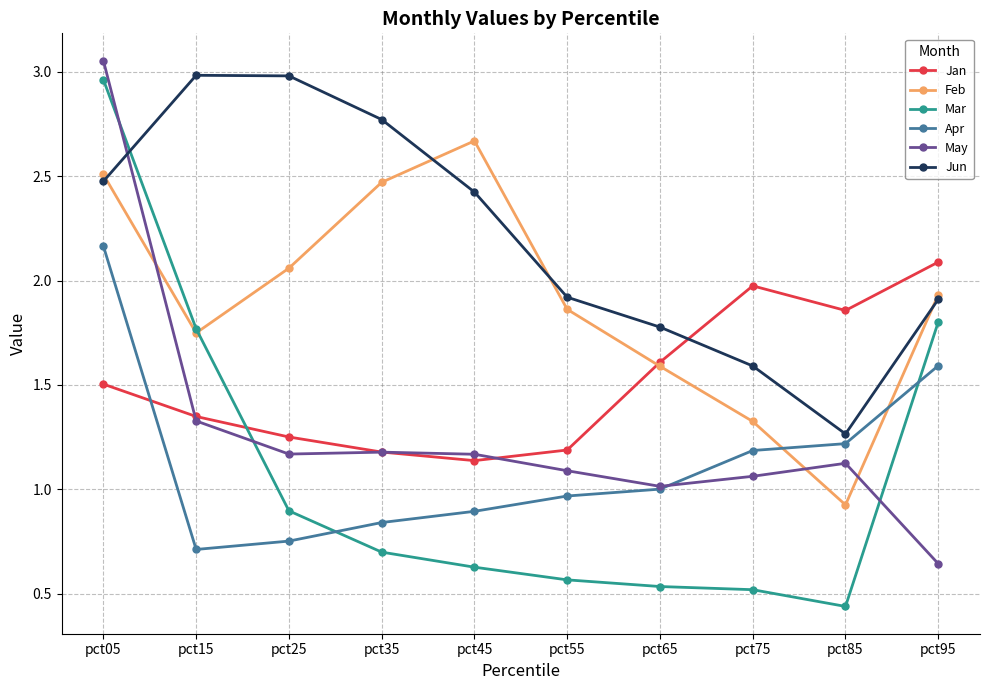

How many intersections are there between Mar and Apr?

2